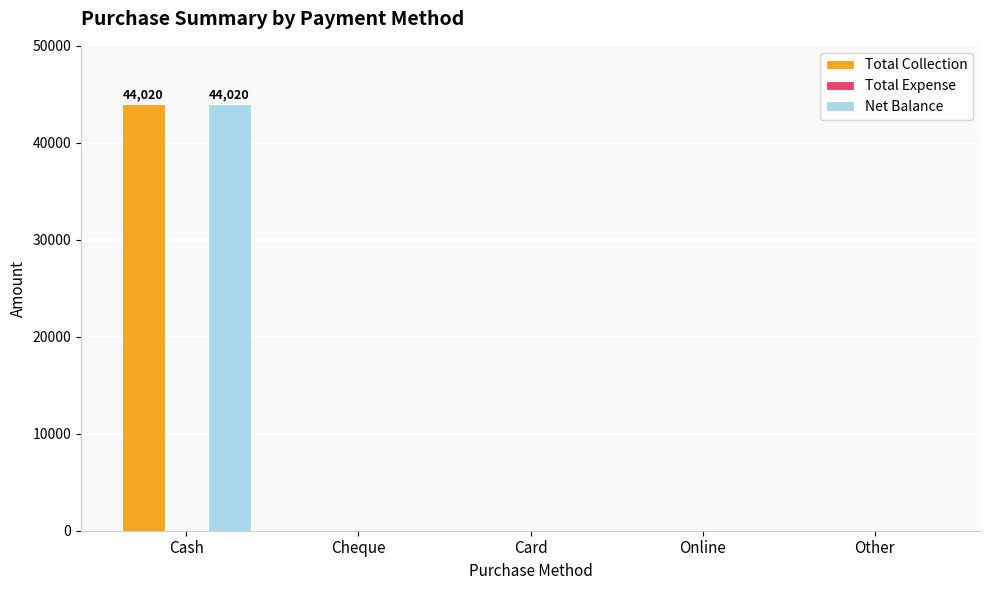

Is it true that Total Collection equals 67469 at Cash?

False